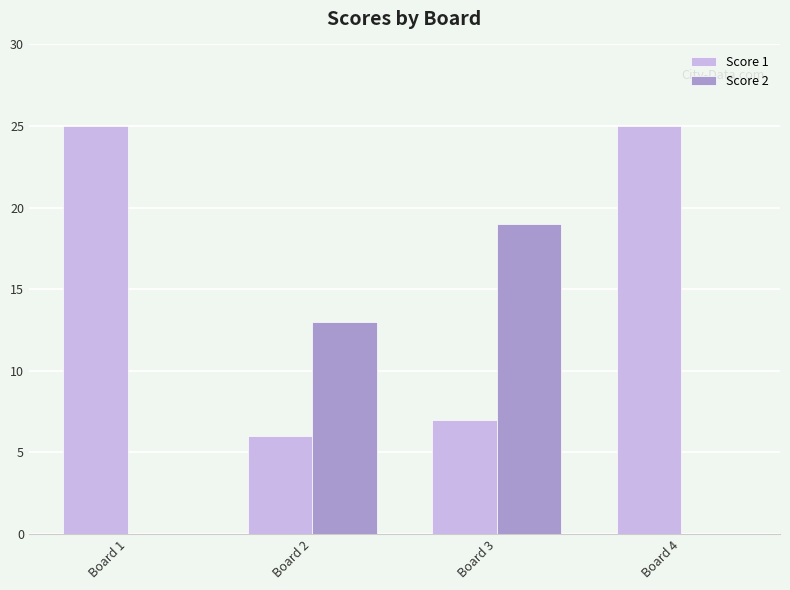

What is the greatest value displayed?

25